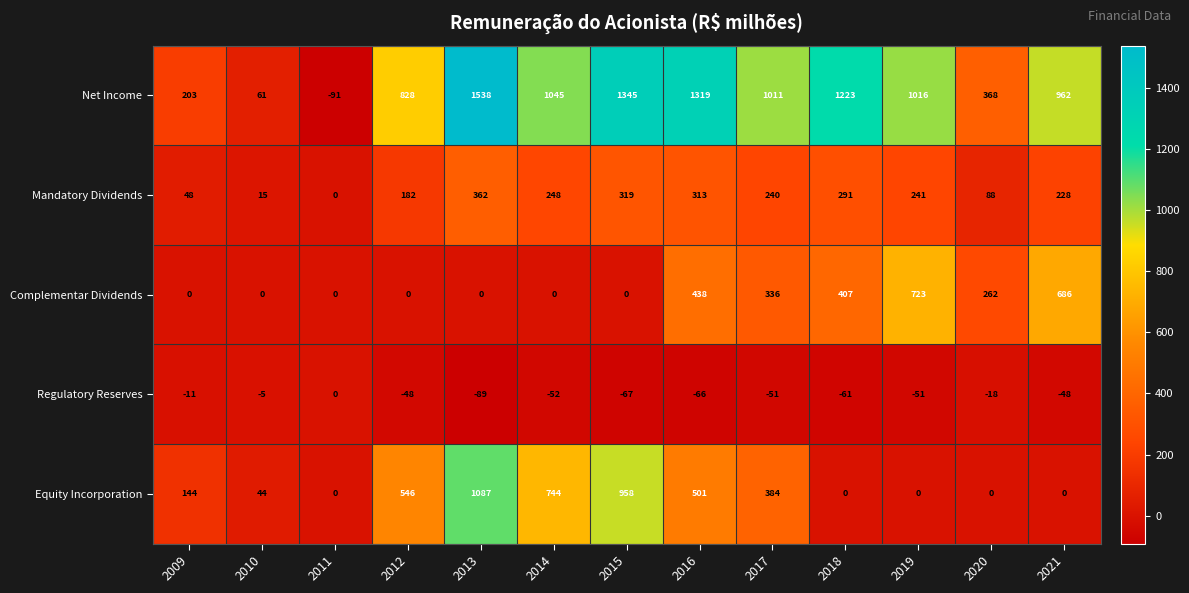

How many data points in Regulatory Reserves are above -51?

6